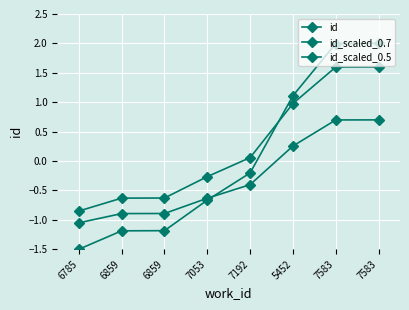

Where is id nearest to the value 0?

7192